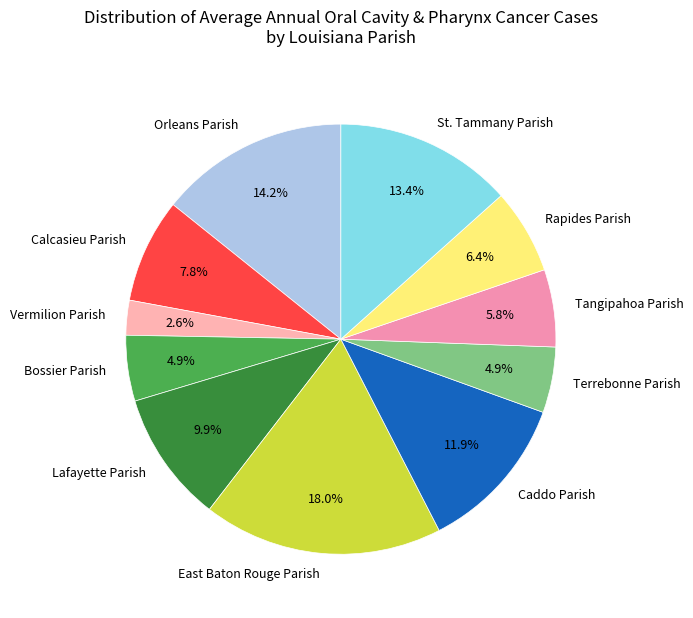

What percentage do Vermilion Parish and Rapides Parish together represent?

9.0%